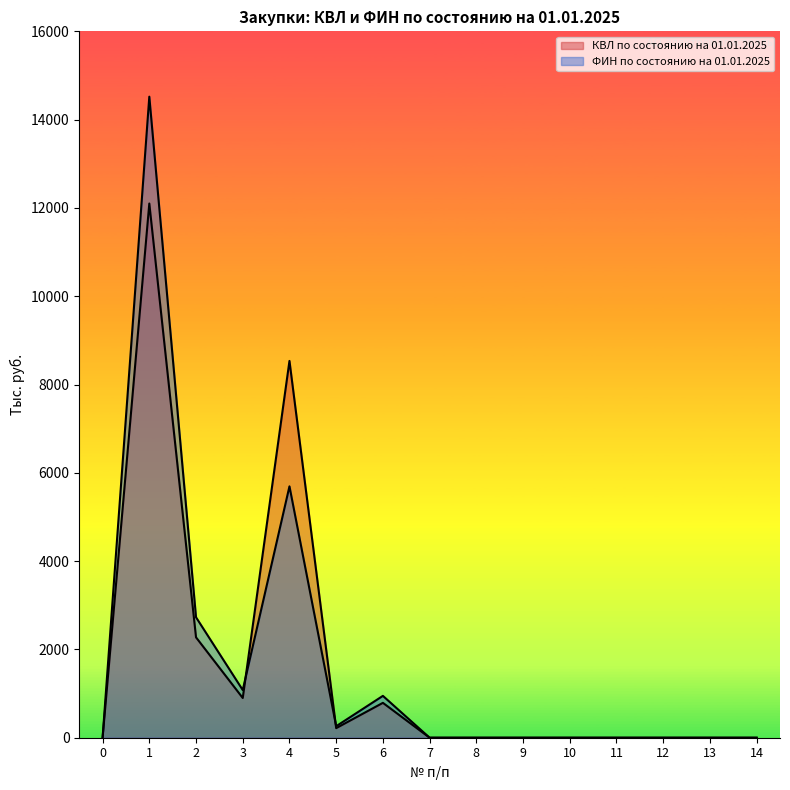

Which series has the largest range (max minus min)?

ФИН по состоянию на 01.01.2025